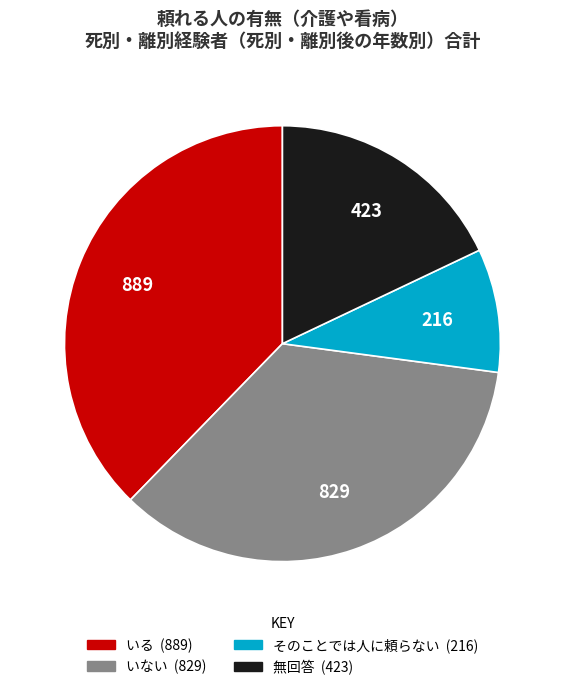

Is there any slice that represents more than half of the pie?

No